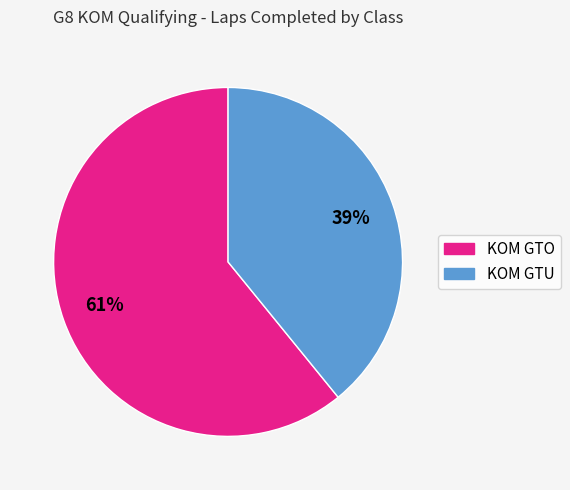

Is it true that KOM GTU is 53% of the pie?

False